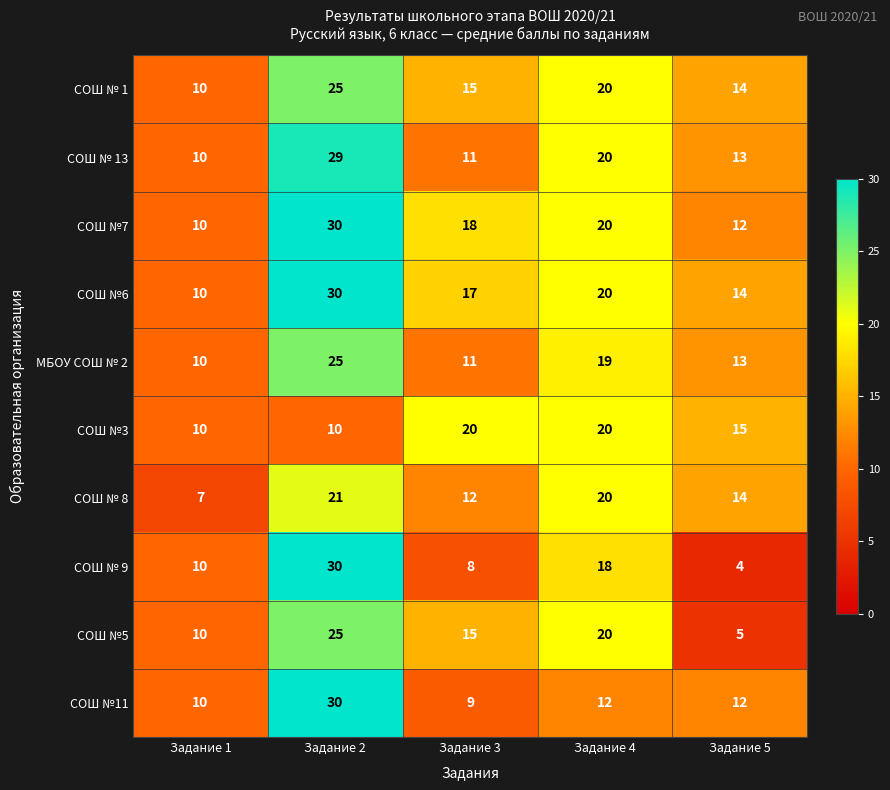

Rank the categories by МБОУ СОШ № 2 value from lowest to highest.

Задание 1, Задание 3, Задание 5, Задание 4, Задание 2